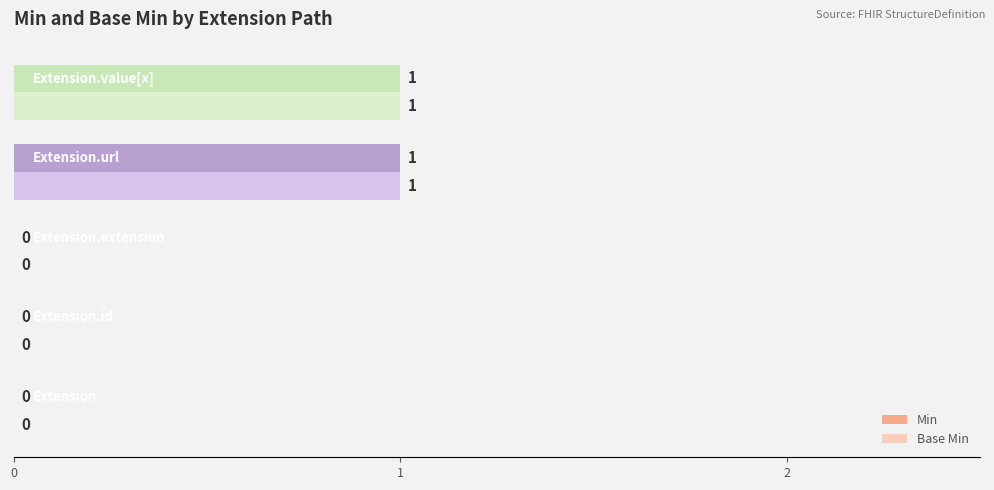

How many Base Min values are between 0 and 1?

5